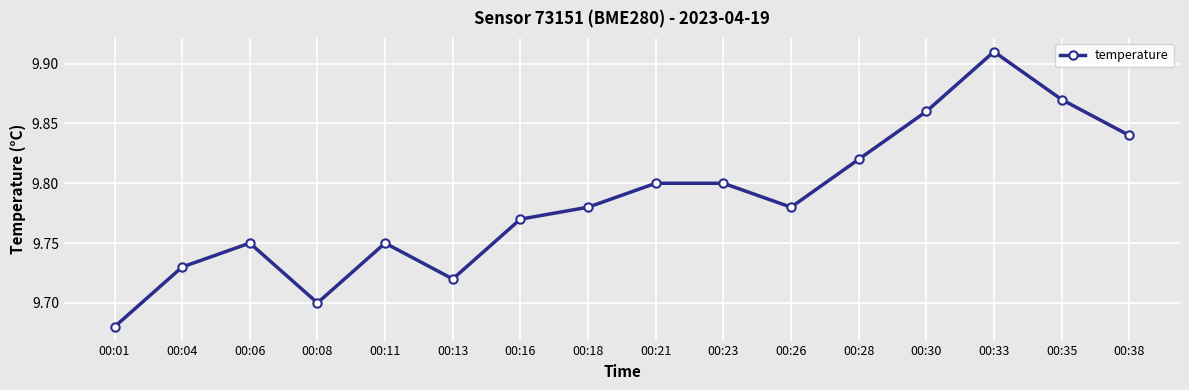

At which category does the chart reach its peak across all series?

00:33